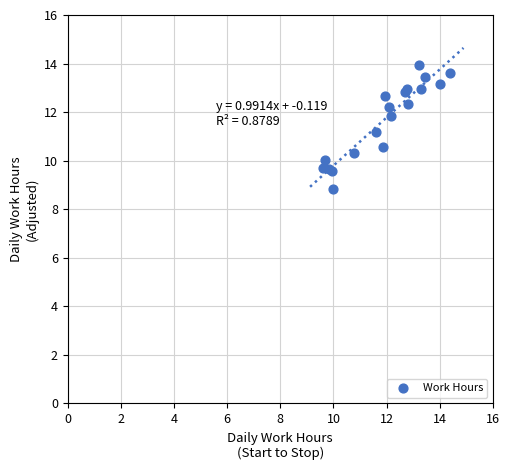

What Y value in the scatter plot is closest to 11?

11.2